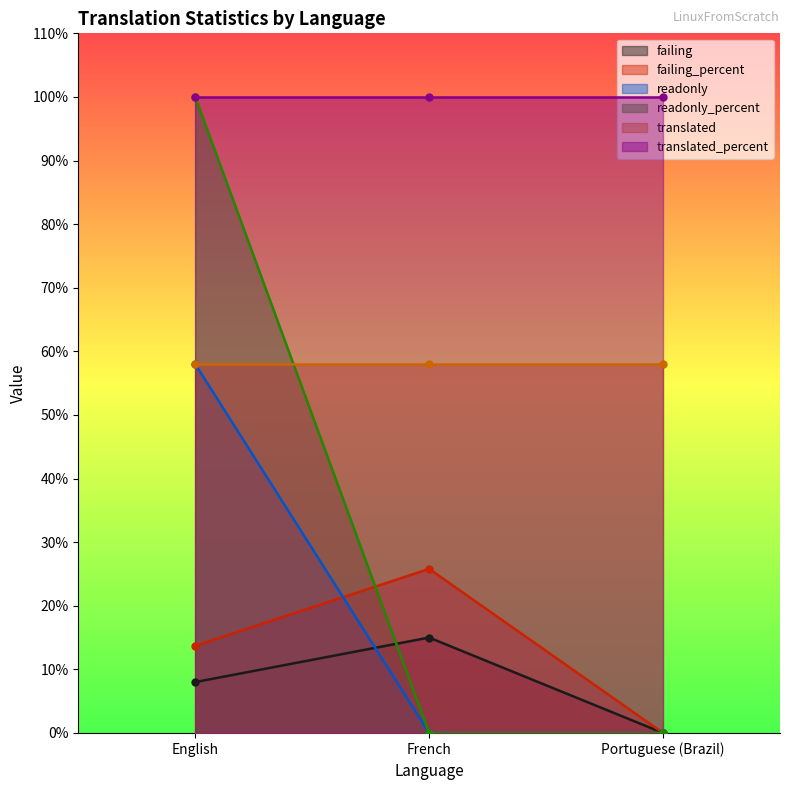

What is the sum of the failing_percent values at French and English?

39.5